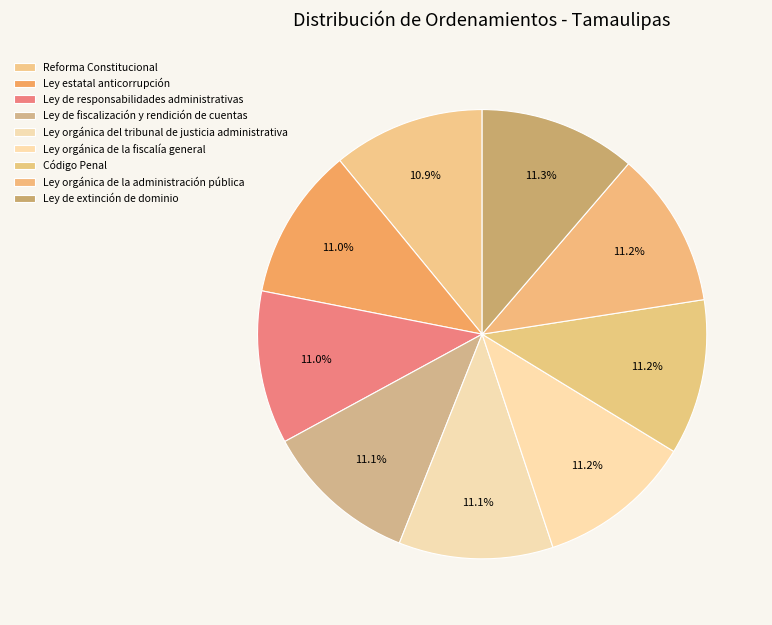

Is there a majority slice in this chart?

No